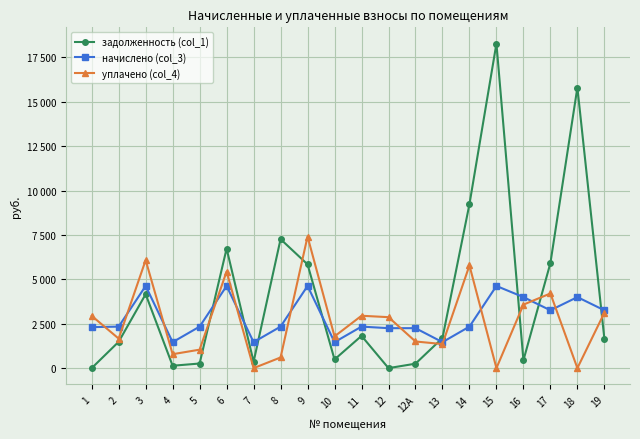

How many interior local valleys does the уплачено (col_4) series have?

7